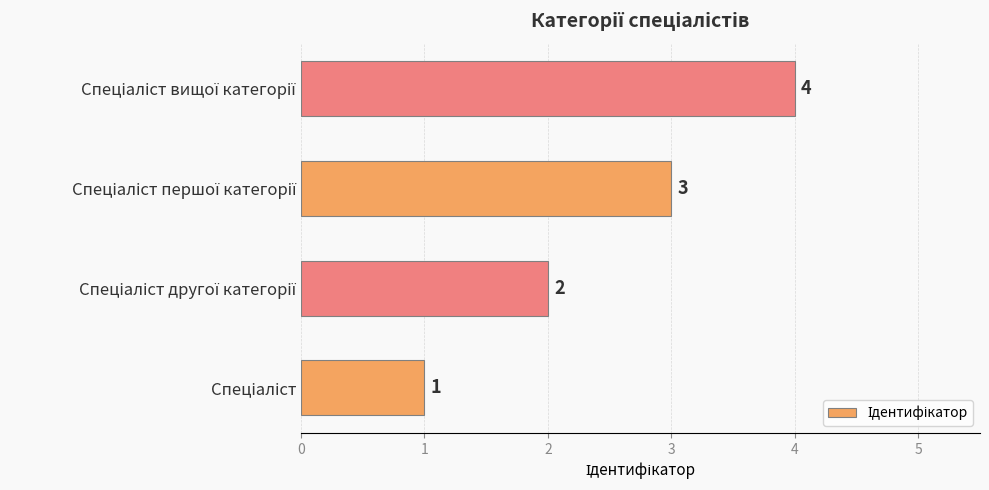

How many categories are shown in the chart?

4